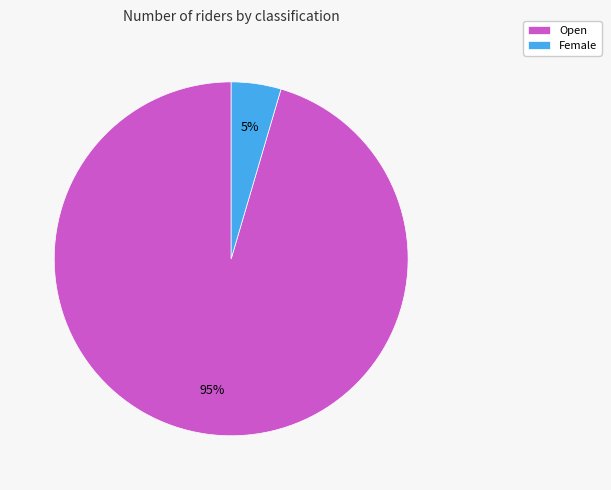

Which slice is the largest?

Open